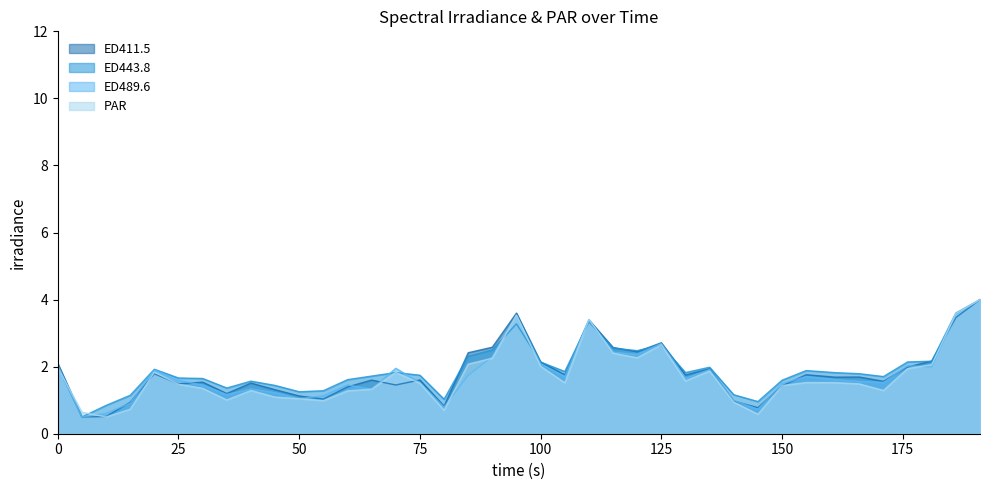

Between 50 and 100, which series saw the biggest shift?

ED489.6